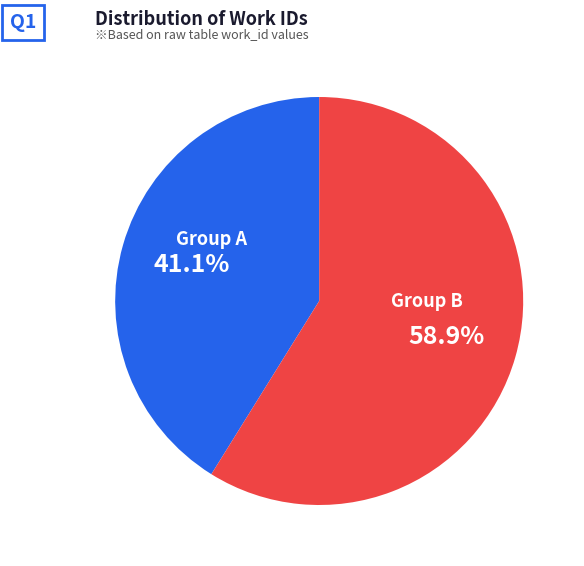

Does any single category account for the majority?

Yes